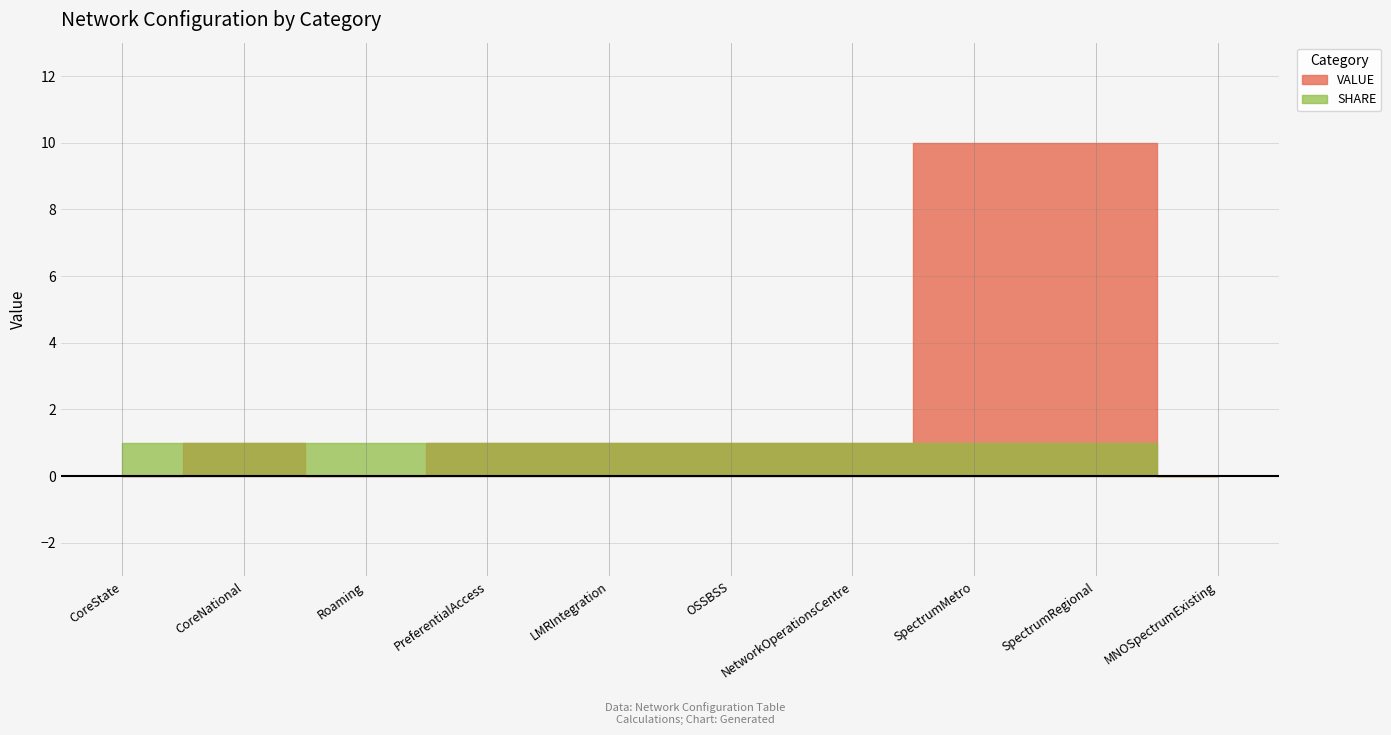

The VALUE series shows 0 at MNOSpectrumExisting. True or false?

True